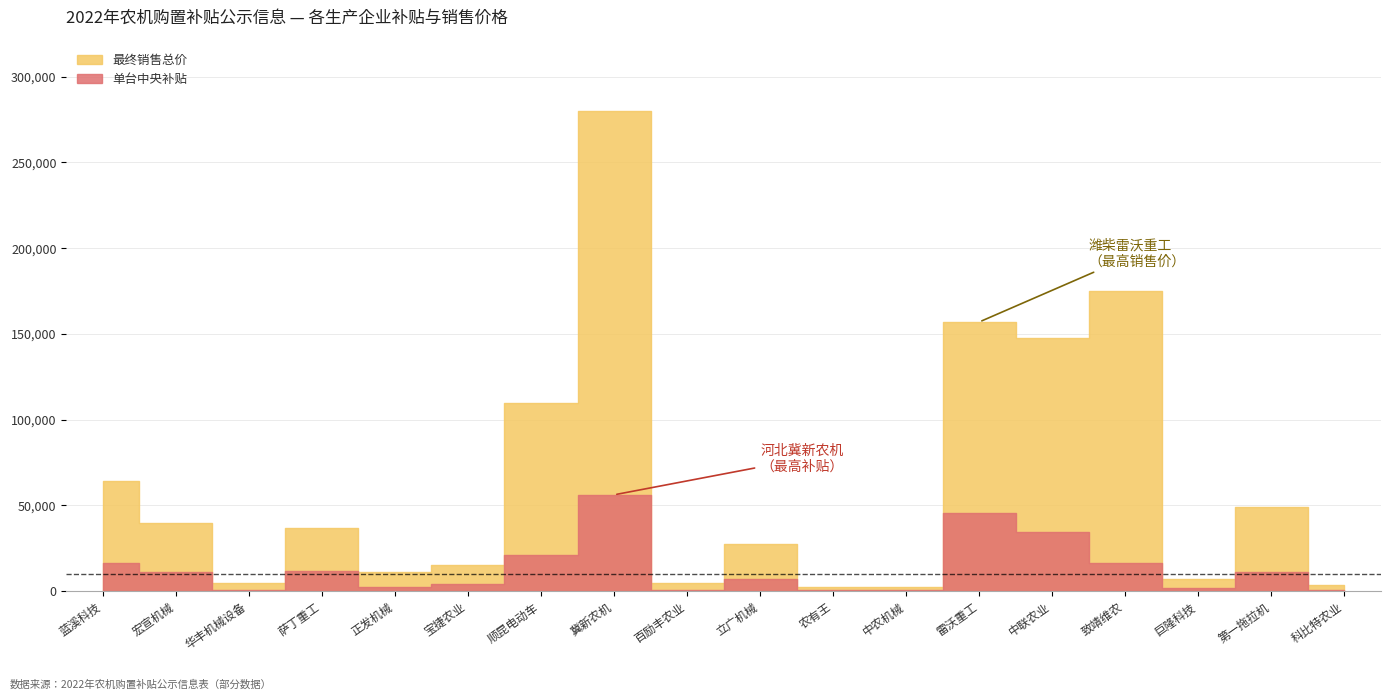

Does the chart have visible grid lines?

Yes